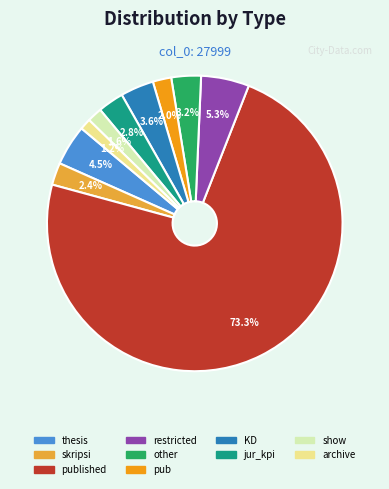

Is there any slice that represents more than half of the pie?

Yes